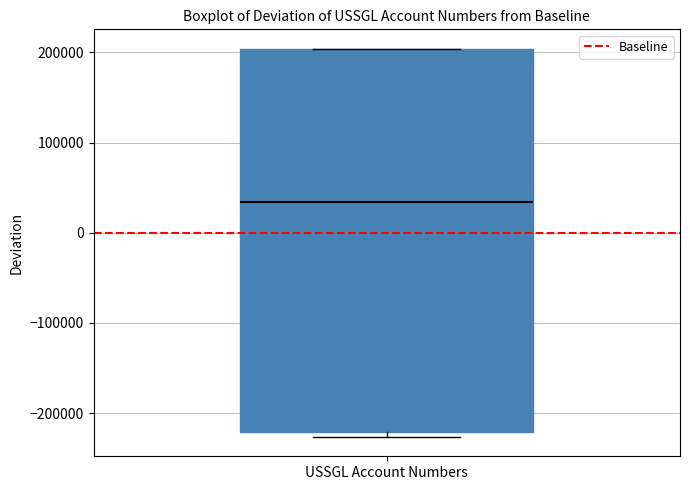

Read this box plot against the y-axis: the position of the median line, the range covered by the box, and the ends of both whiskers. The values are not printed on the chart, so give them approximately, as read against the axis.

median 30000, box -220000 to 200000, whiskers -230000 to 200000